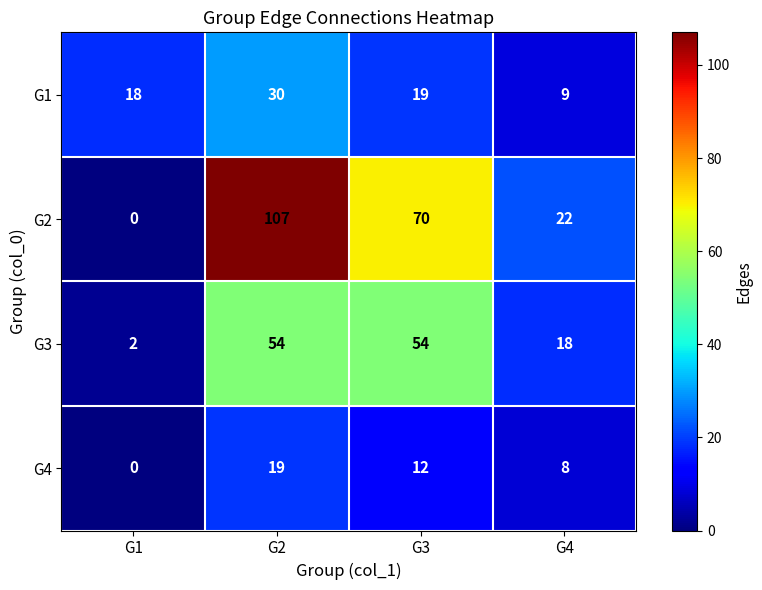

List the series in order of their peak value, lowest first.

G4, G1, G3, G2